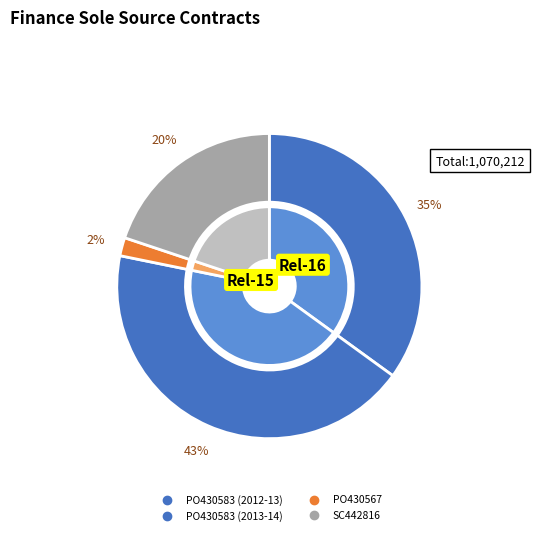

To the nearest percent, what portion does PO430583 (2013-14) represent?

43%